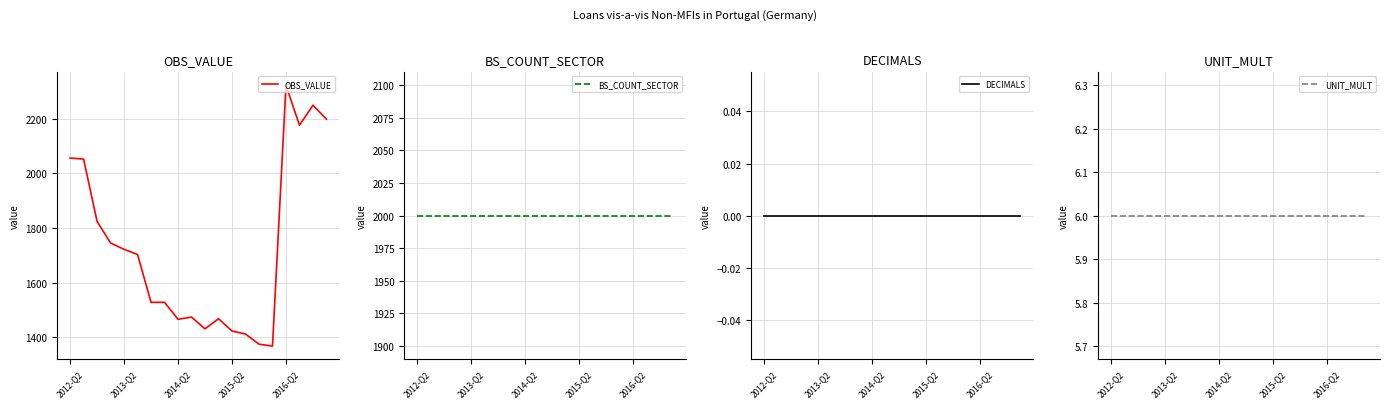

True or false: UNIT_MULT has more than 0 points higher than both neighbors.

False